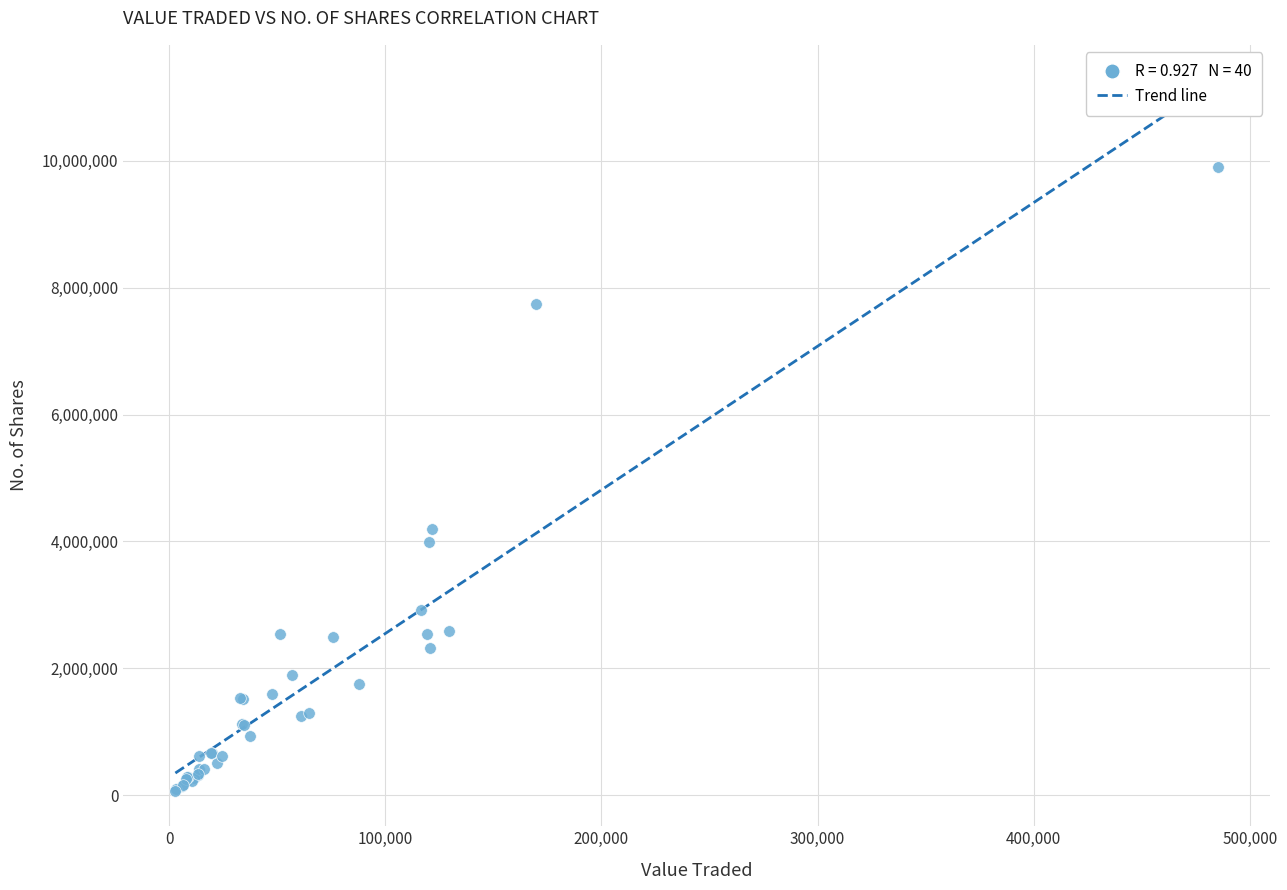

What Y value in the scatter plot is closest to 4990607?

4191057